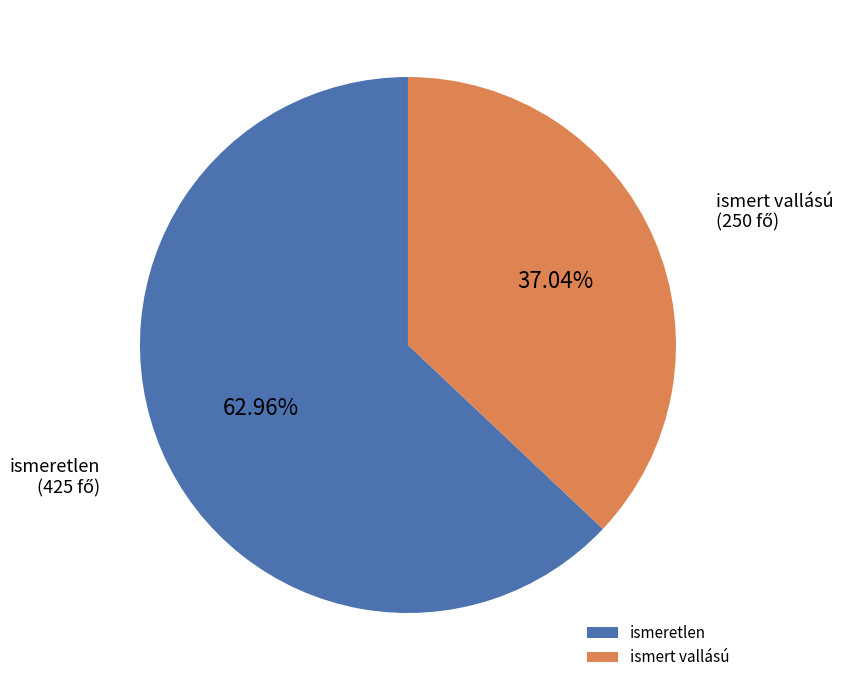

Approximately how many times larger is the value at ismeretlen compared to ismert vallású?

1.7